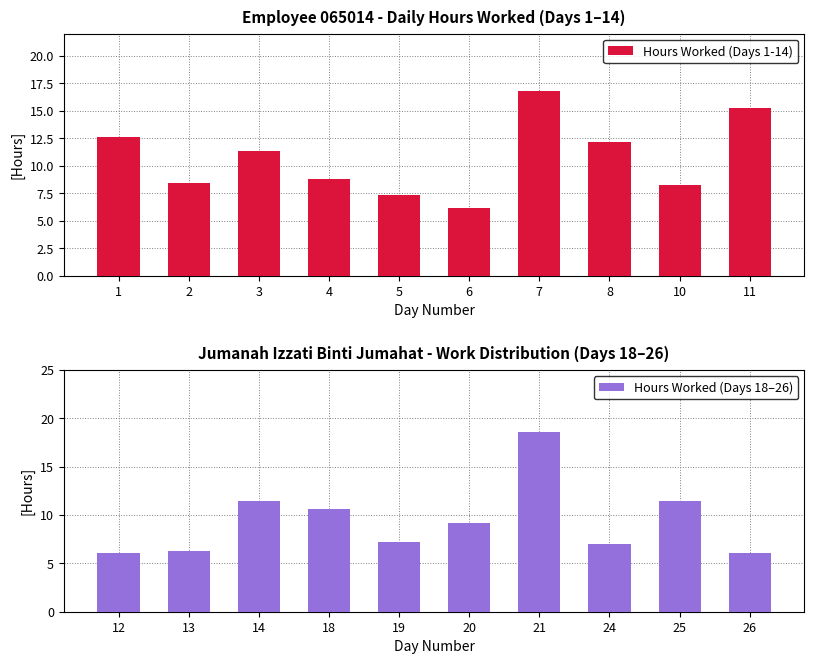

How many groups of bars are there?

10